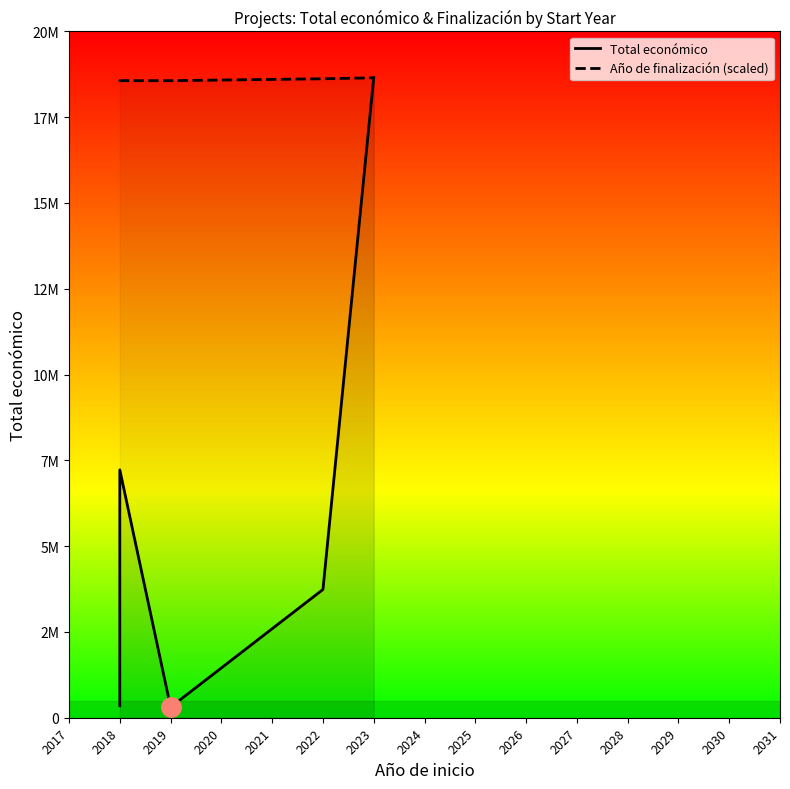

True or false: Año de finalización (scaled) has more than 1 points higher than both neighbors.

False